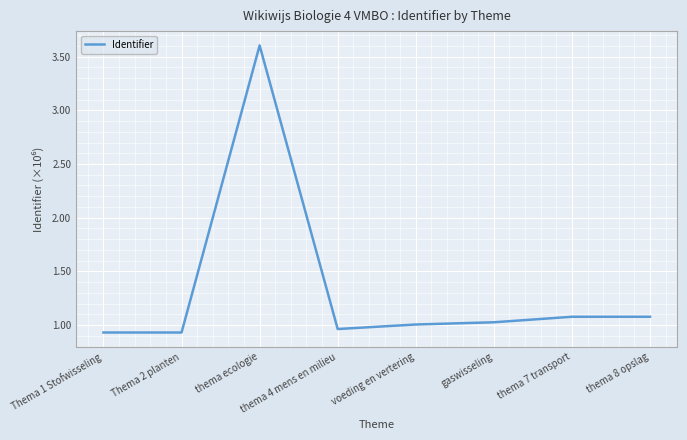

Is it true that the value at gaswisseling is 1.0?

True